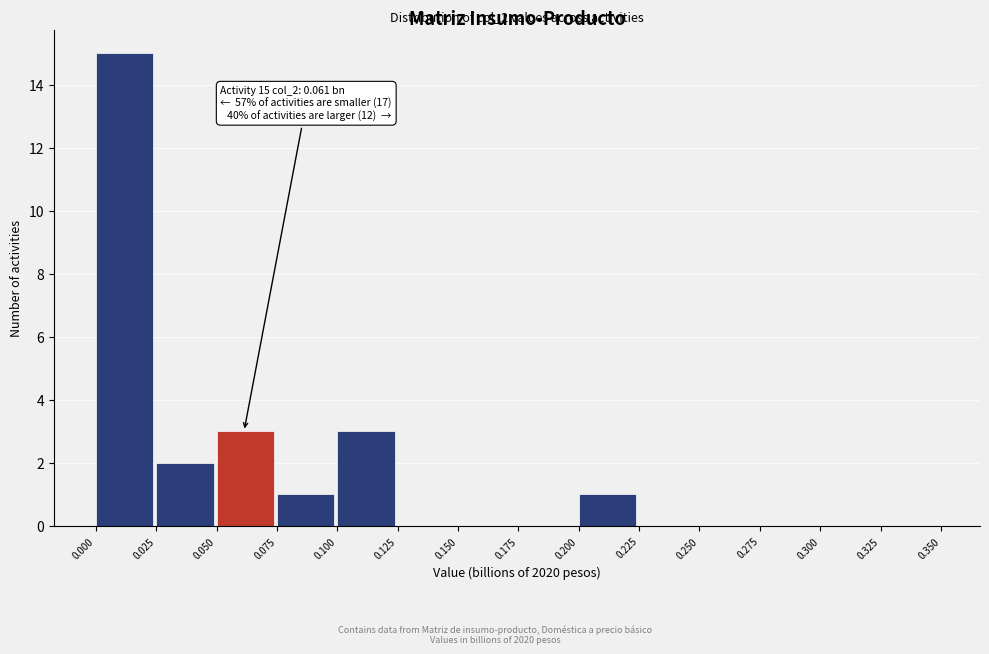

Which range on the x-axis has the tallest bar?

0.000 to 0.025